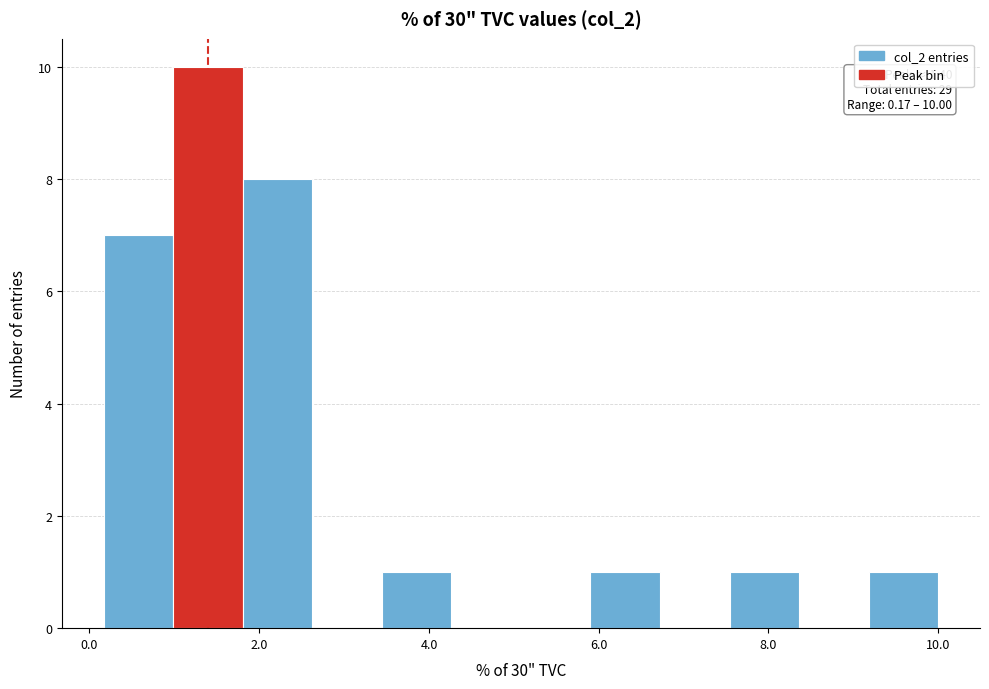

Over which range of the x-axis is the bar tallest?

1.0 to 1.8